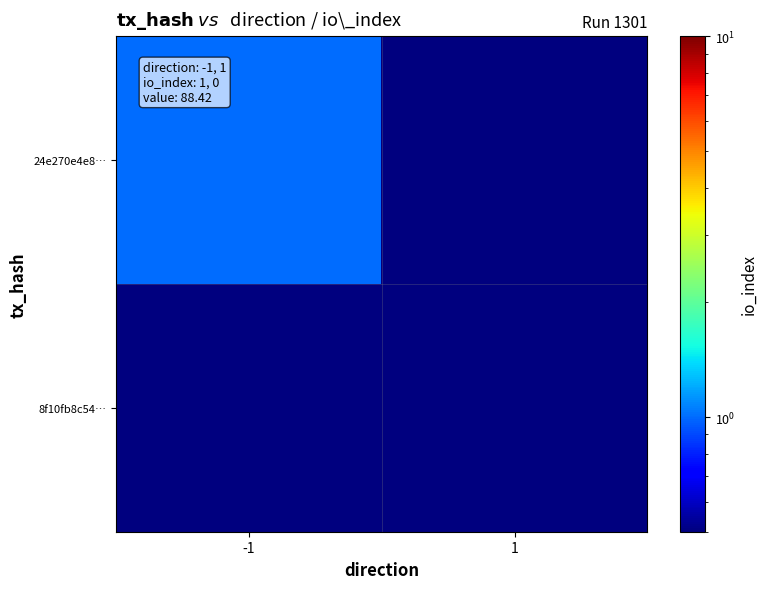

What is the difference between the highest and lowest values at -1?

0.5